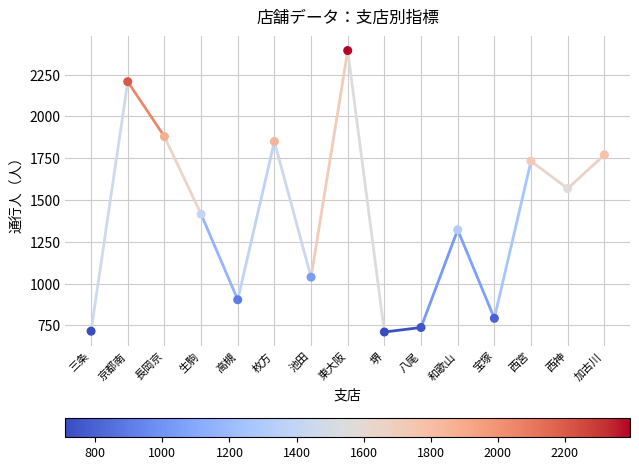

What is the range of Y values (max minus min)?

1683